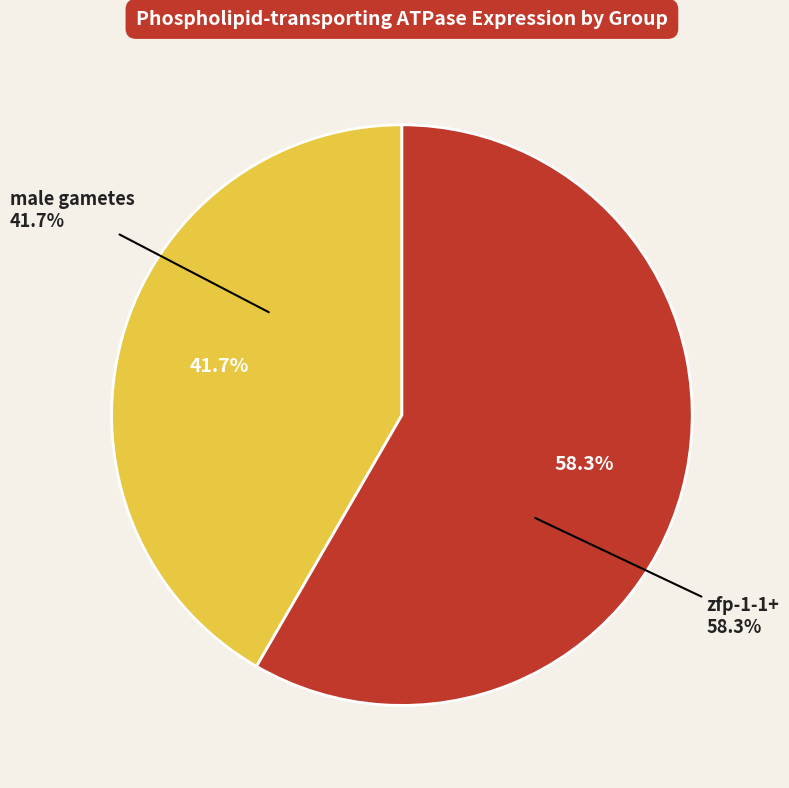

Does male gametes account for over 50% of the chart?

No